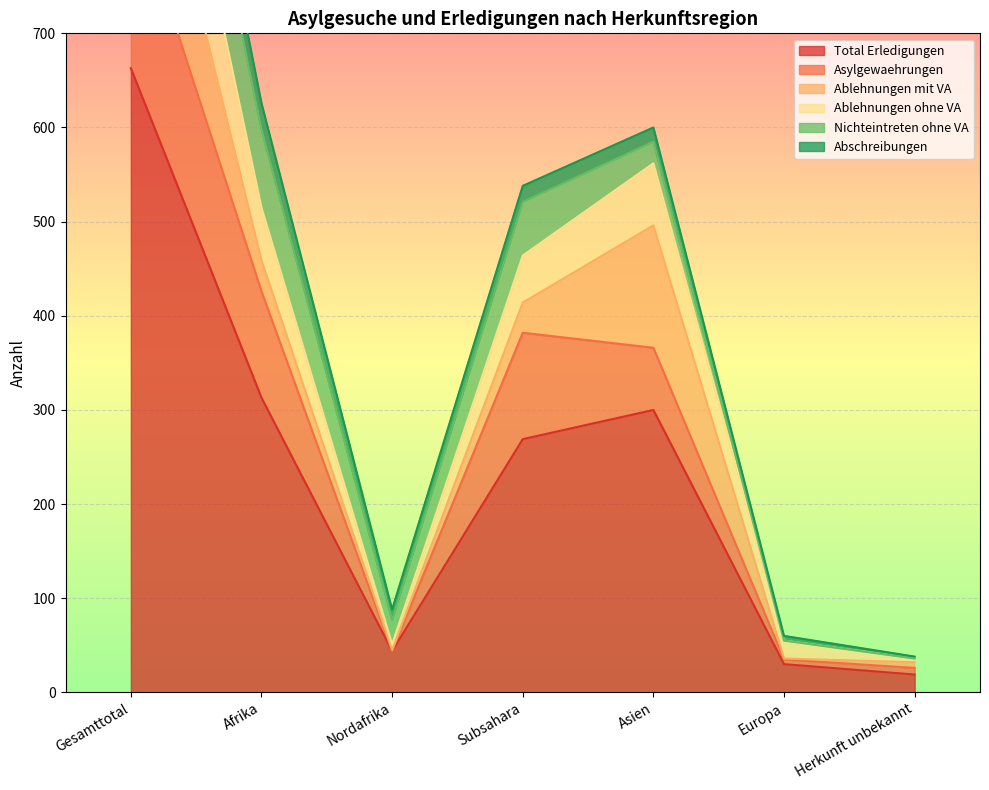

What are all the series names shown in the legend?

Total Erledigungen, Asylgewaehrungen, Ablehnungen mit VA, Ablehnungen ohne VA, Nichteintreten ohne VA, Abschreibungen